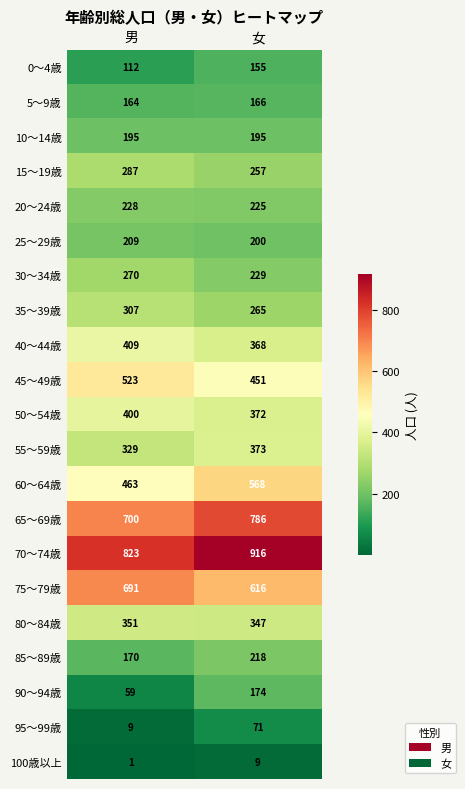

What is the total value across all series at 男?

6700